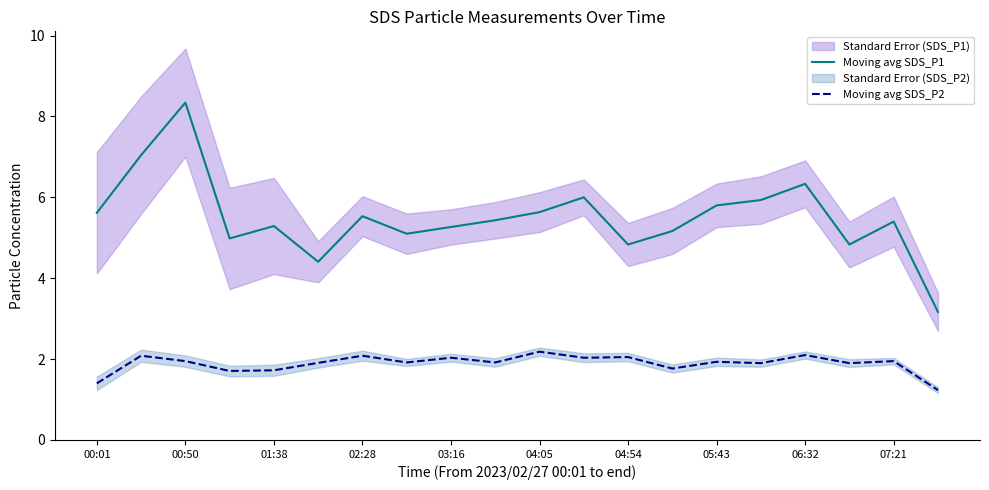

Does the chart have visible grid lines?

No